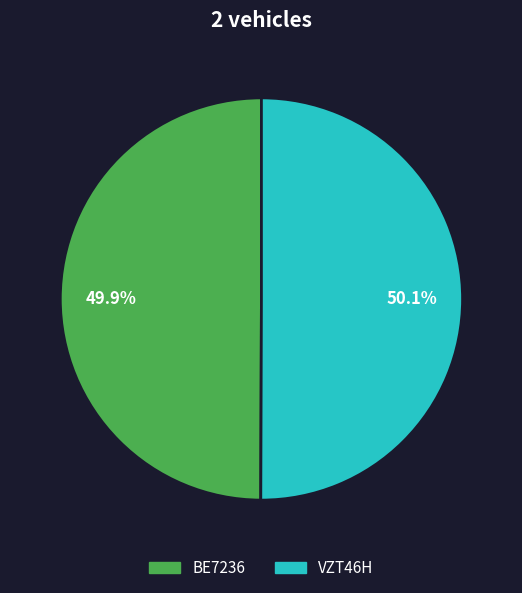

To the nearest percent, what is the combined percentage of BE7236 and VZT46H?

100%